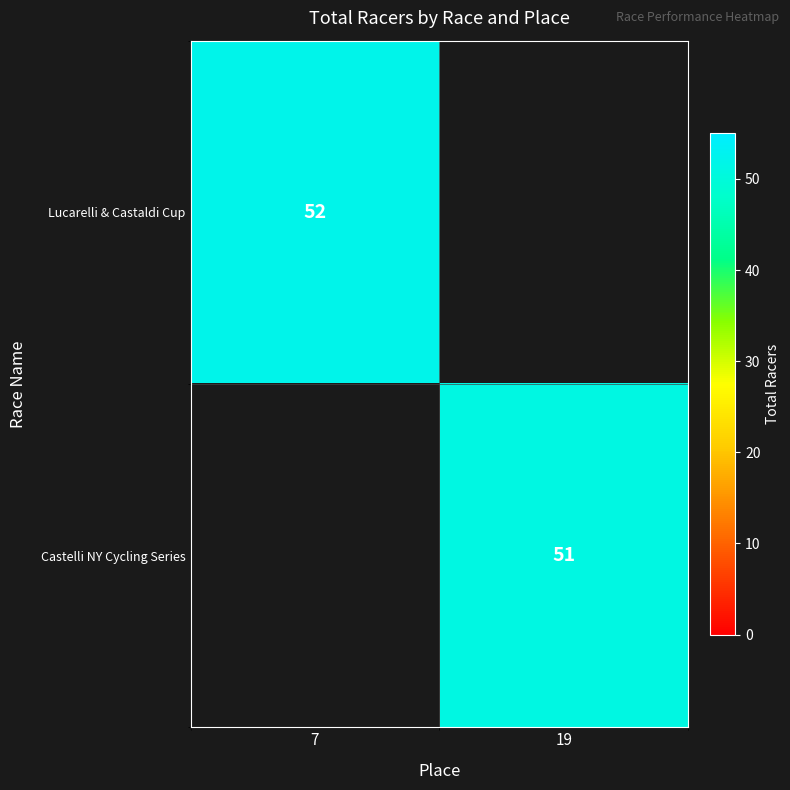

The Castelli NY Cycling Series series shows 51 at 19. True or false?

True